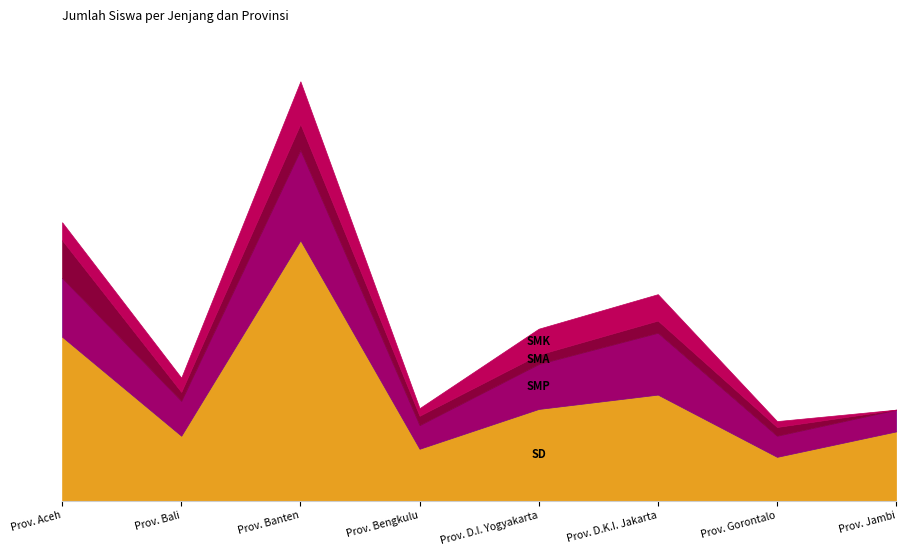

At which label does SMA first exceed 15570?

Prov. Aceh